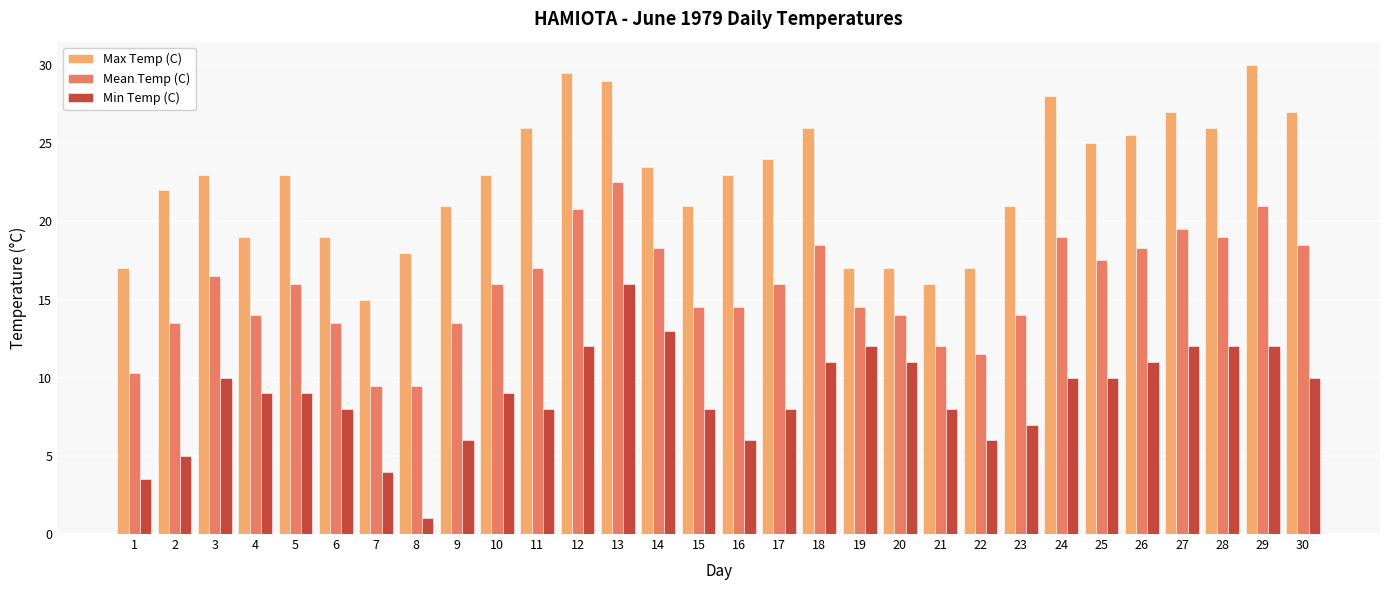

Which series has the largest total across all categories?

Max Temp (C)